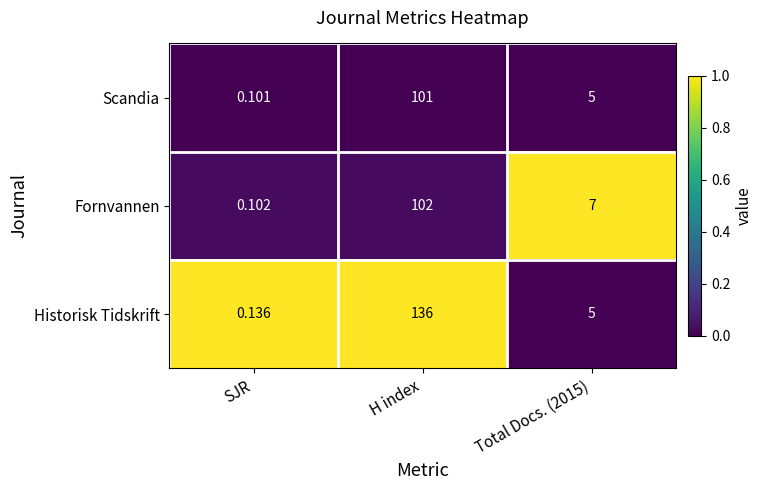

How many data points does each series have?

3